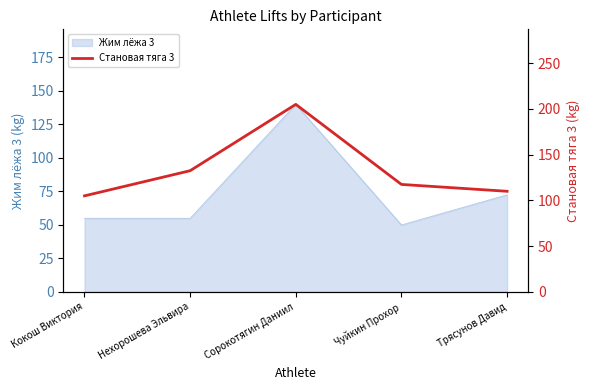

The chart shows a value of 68.8 at Нехорошева Эльвира. True or false?

False